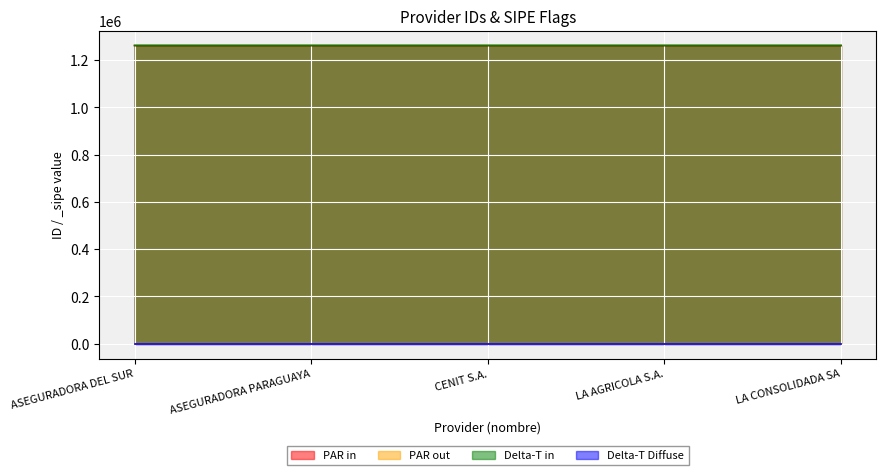

True or false: PAR in and Delta-T in intersect in this chart.

False